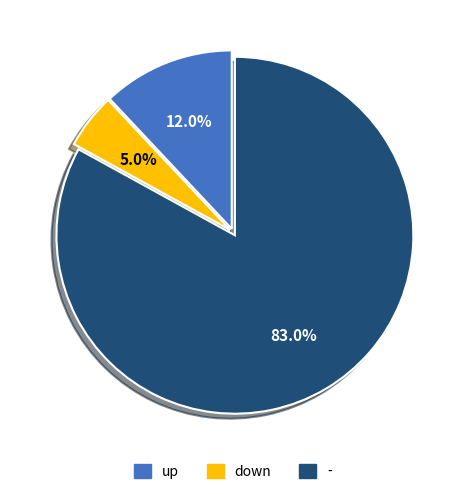

To the nearest percent, what is the combined percentage of down and -?

88%